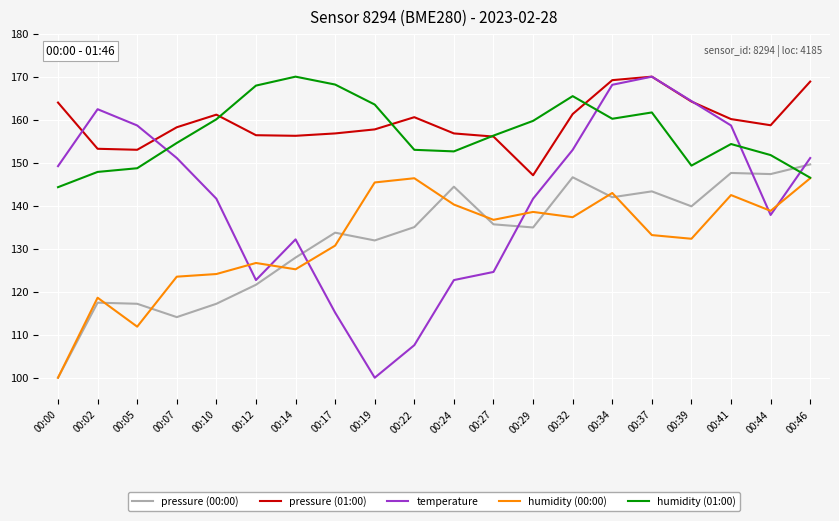

What is the total value across all series at 00:37?

778.2